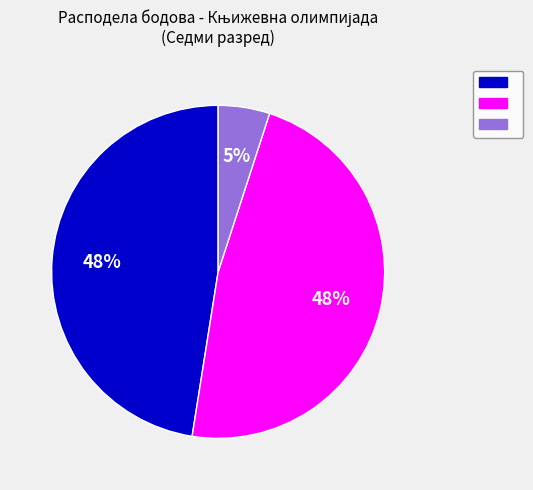

How many segments does this pie chart have?

3